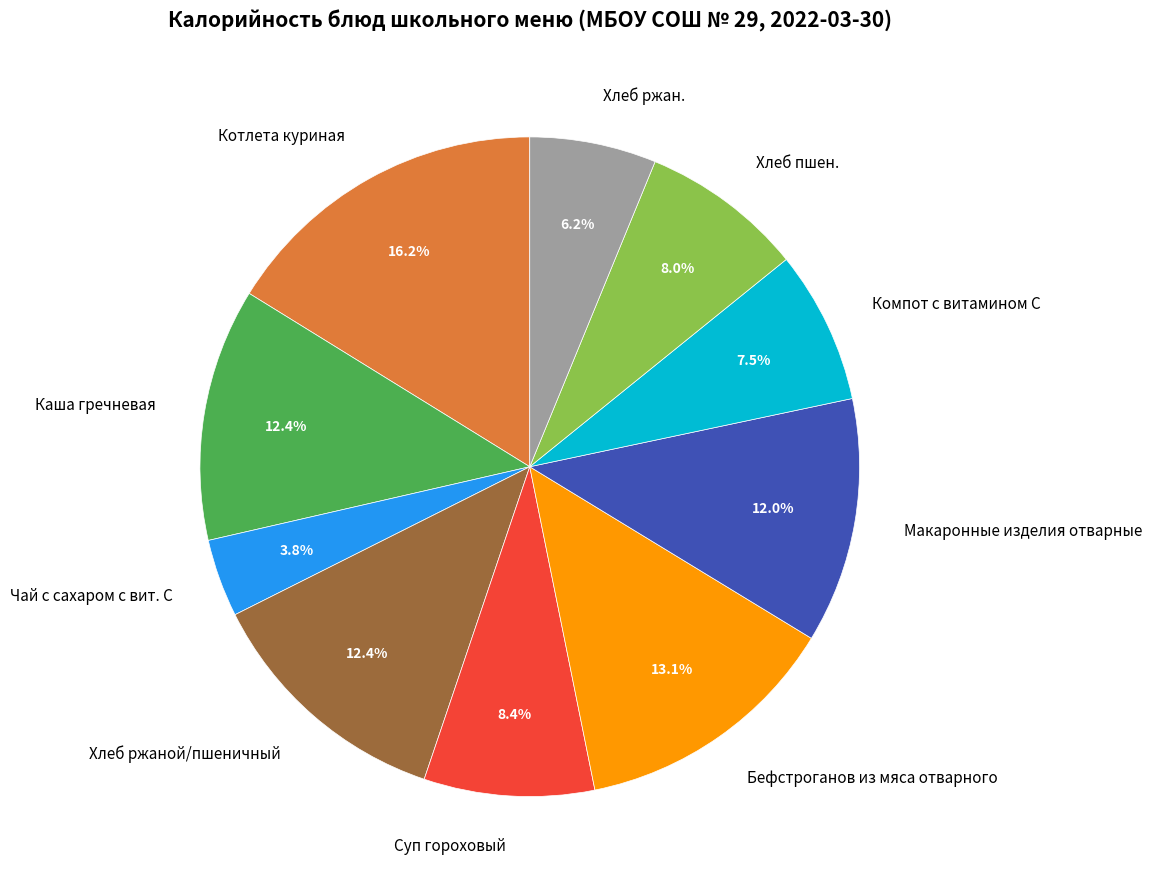

To the nearest percent, what is the average slice percentage?

10%